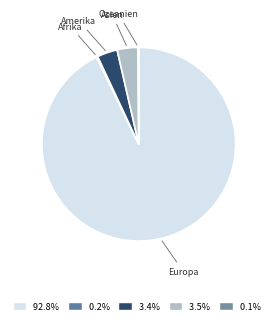

Does any single category account for the majority?

Yes